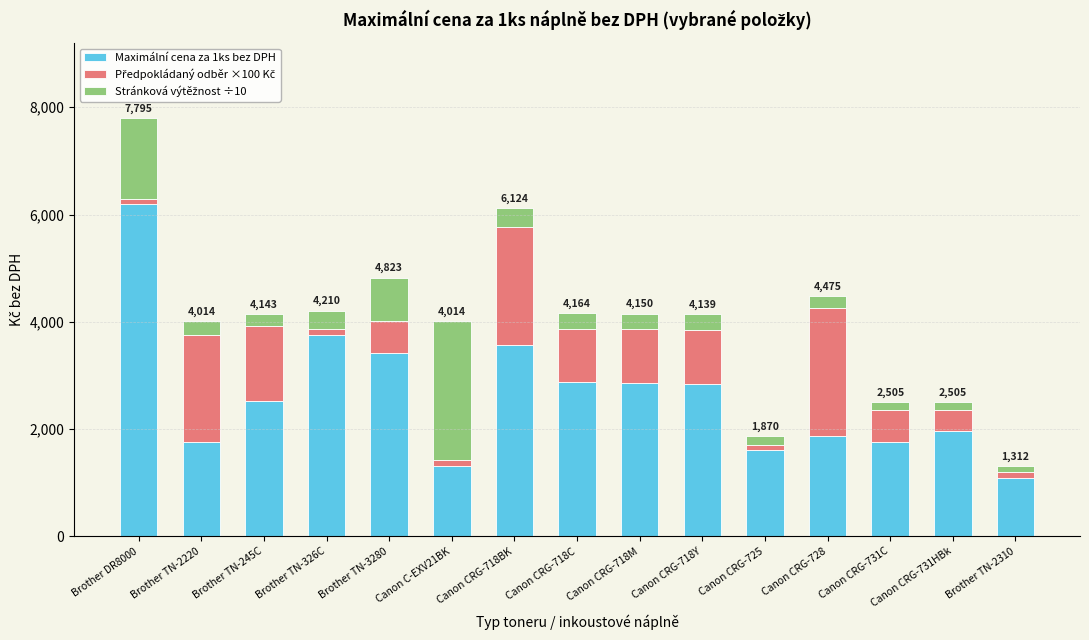

At which label does Maximální cena za 1ks bez DPH reach its minimum?

Brother TN-2310